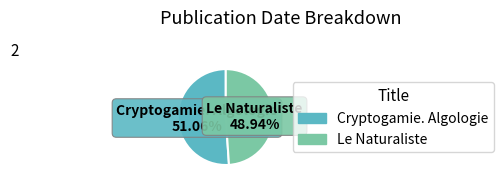

Which category accounts for the majority?

Cryptogamie. Algologie